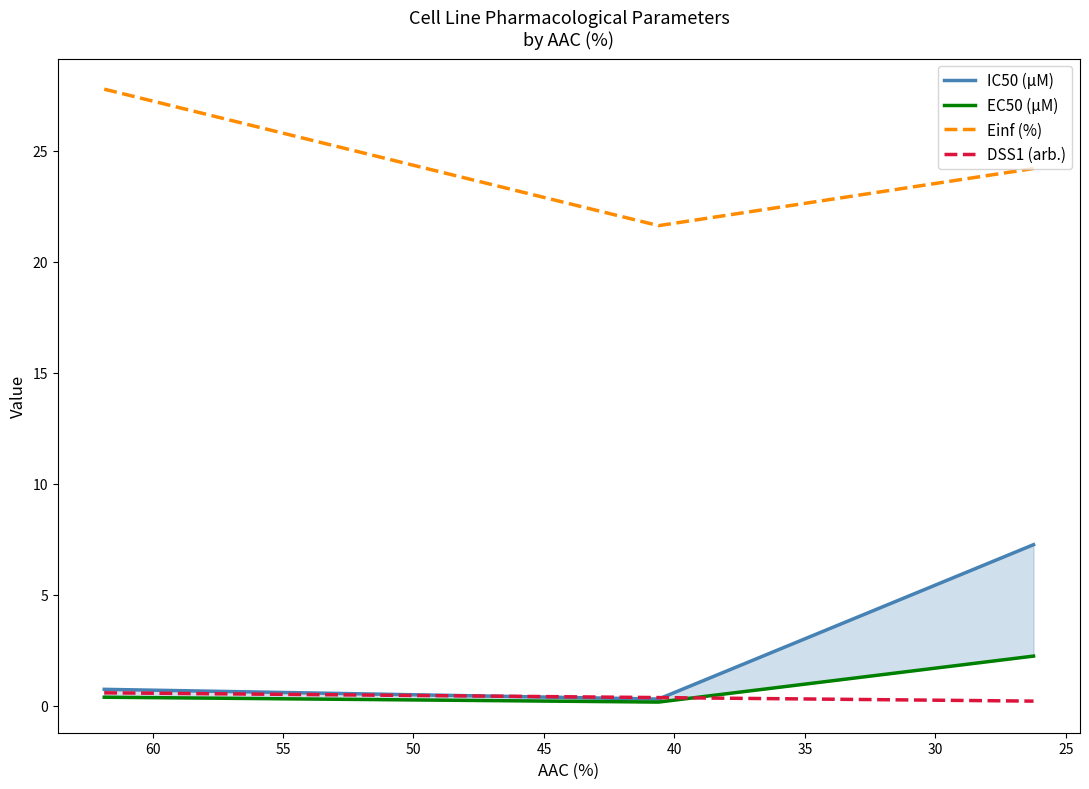

Does the chart display data point markers on the line(s)?

No